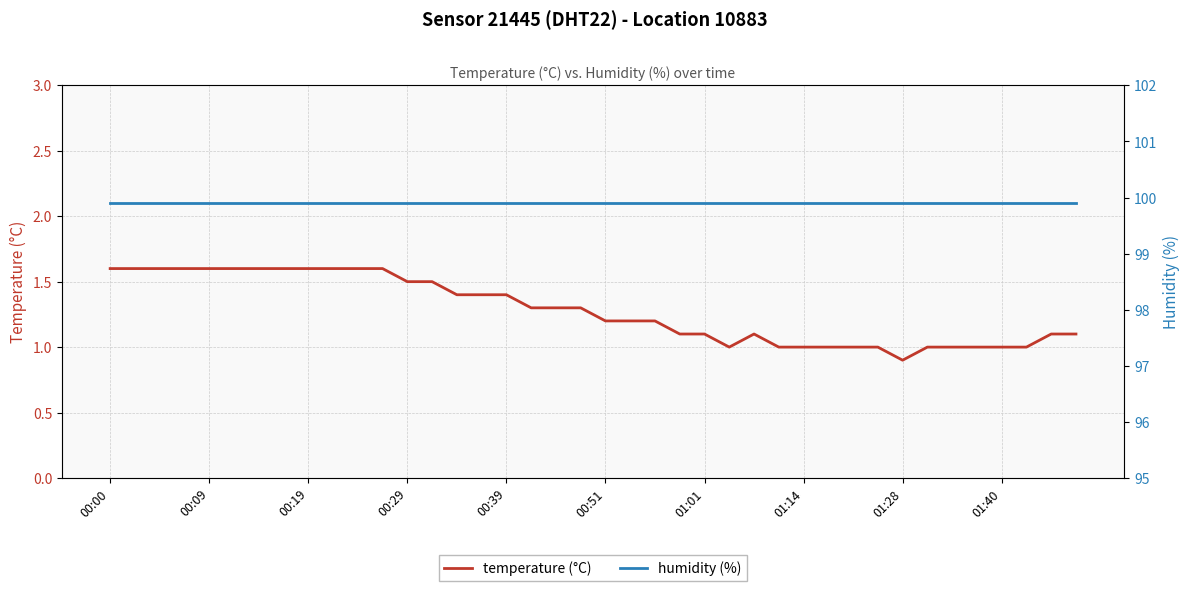

What is the average value of the temperature (°C) series?

1.3